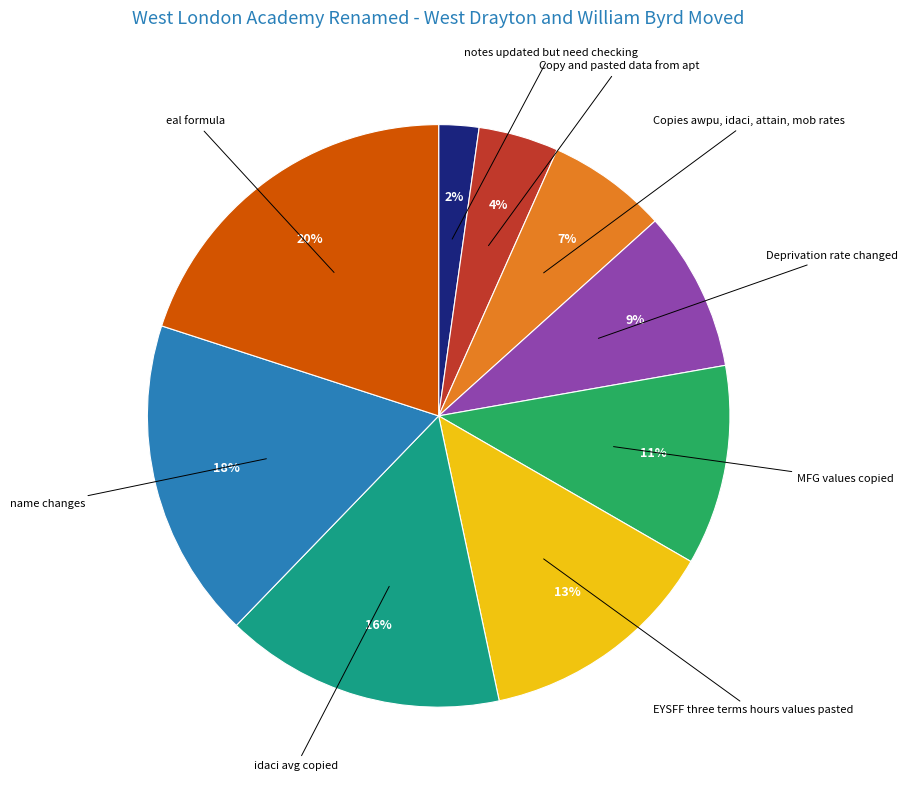

Combined, do Copies awpu, idaci, attain, mob rates and eal formula account for over 50%?

No